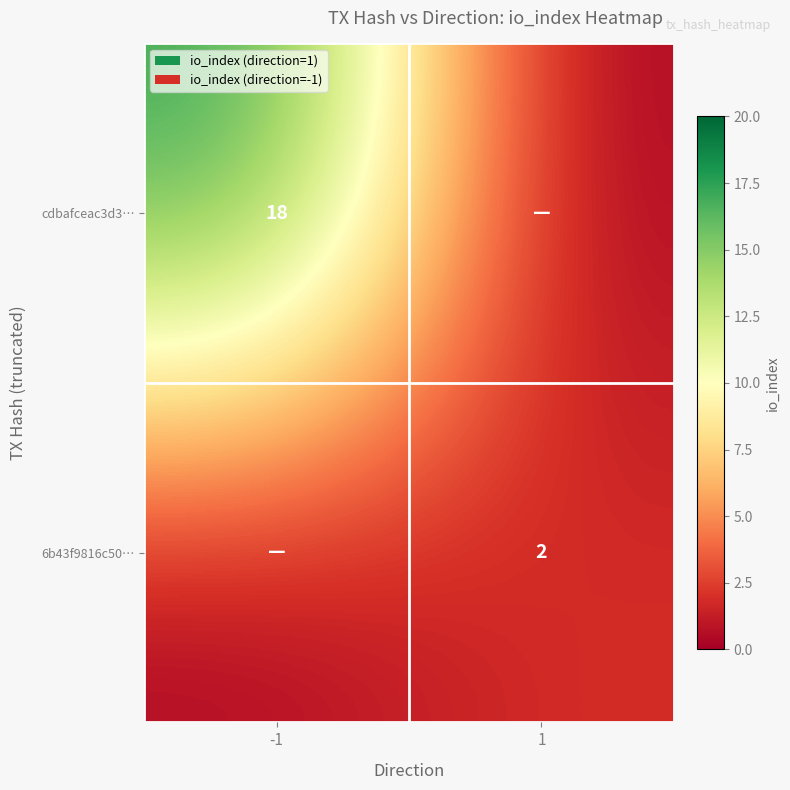

The value of cdbafceac3d3… at -1 is 18. True or false?

True